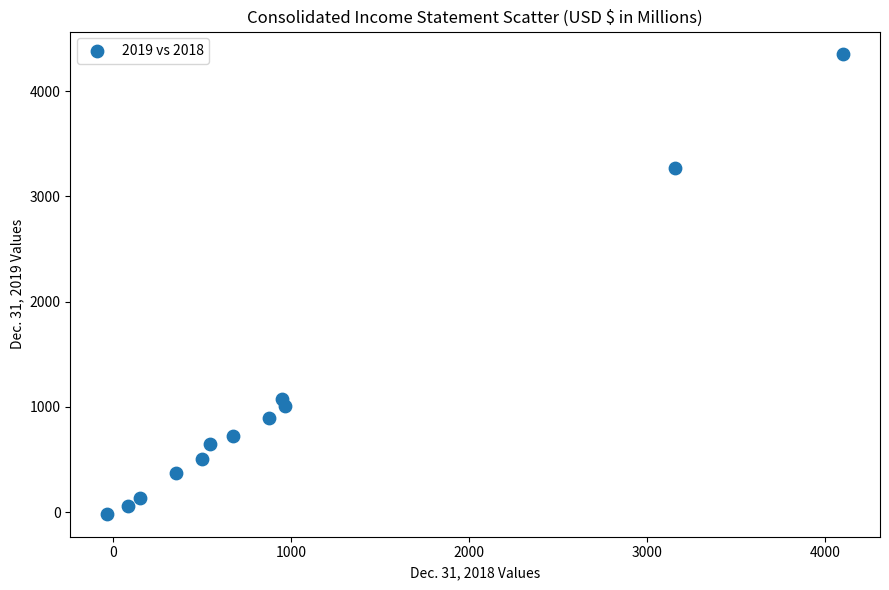

What is the average X value?

1025